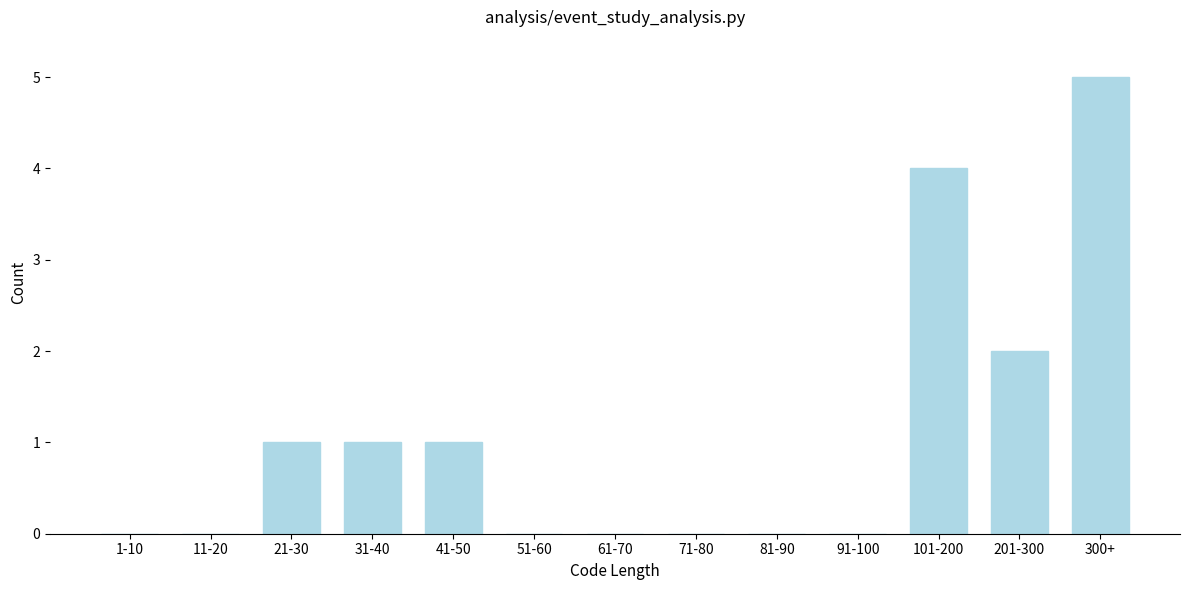

Reading left to right, what are all the values shown in this chart?

1-10=0	11-20=0	21-30=1	31-40=1	41-50=1	51-60=0	61-70=0	71-80=0	81-90=0	91-100=0	101-200=4	201-300=2	300+=5